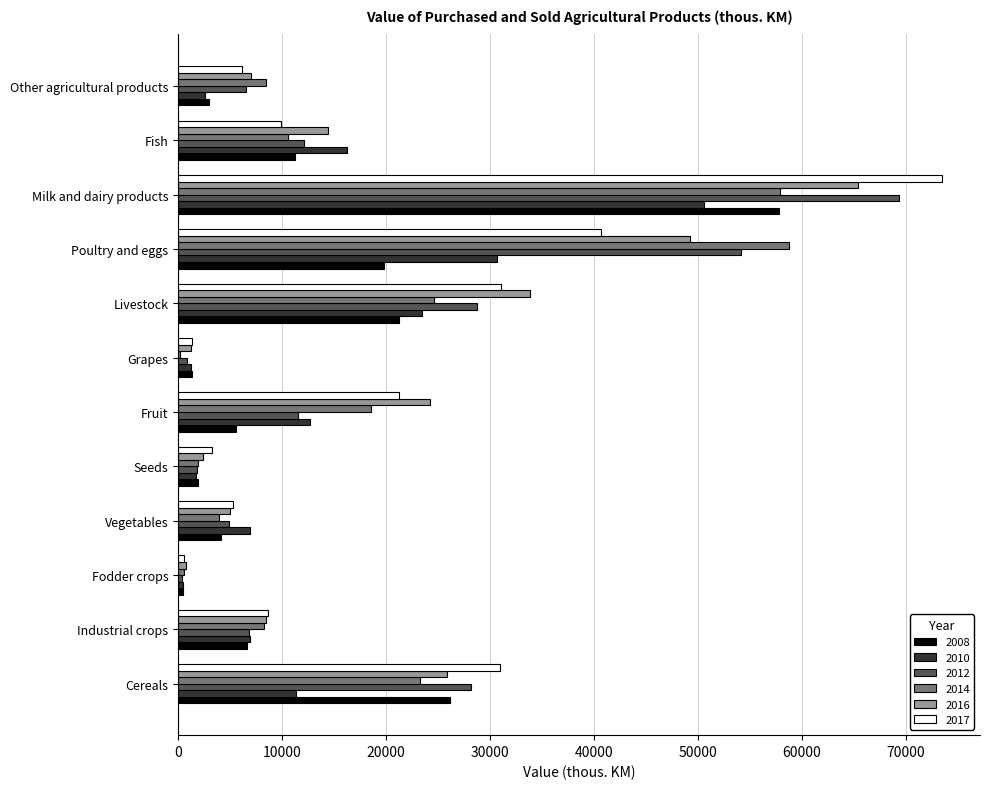

True or false: 2014 has a value of 1913 at Seeds.

True